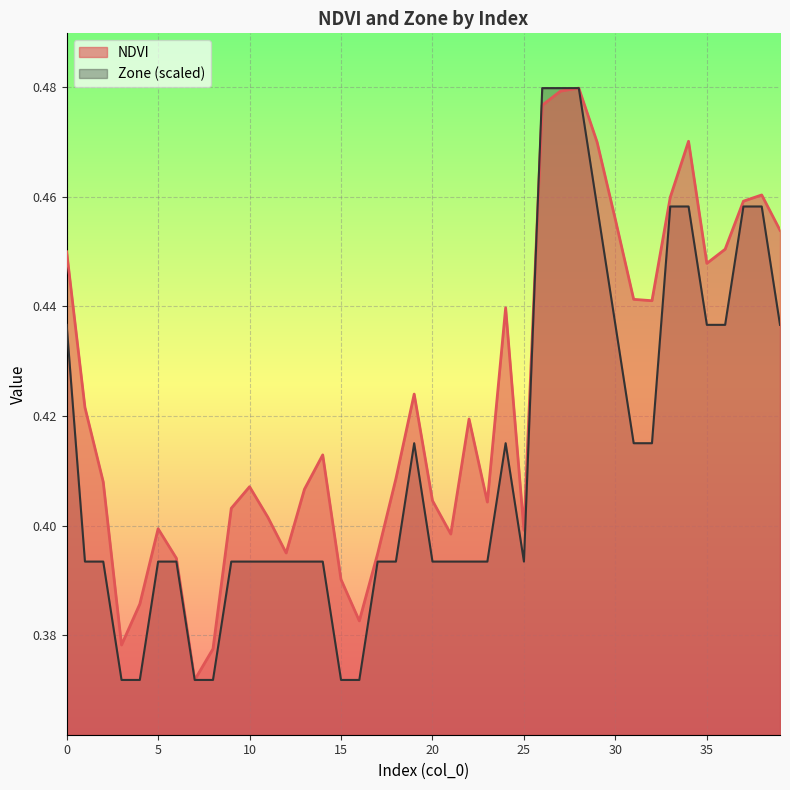

The value of Zone at 17 is 0.5. True or false?

False